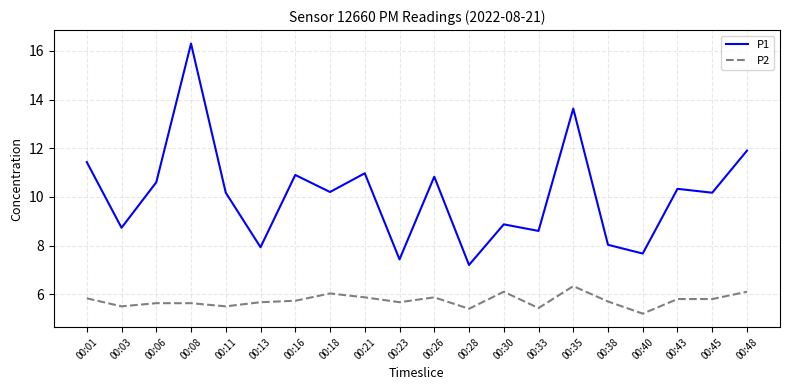

Is this an area chart (filled region under the line)?

No